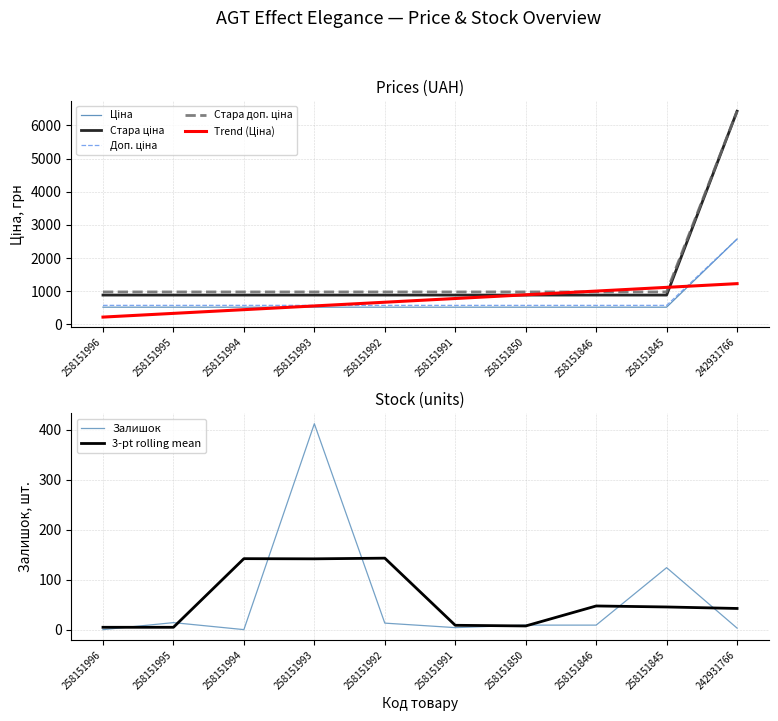

How many categories are shown in the chart?

10